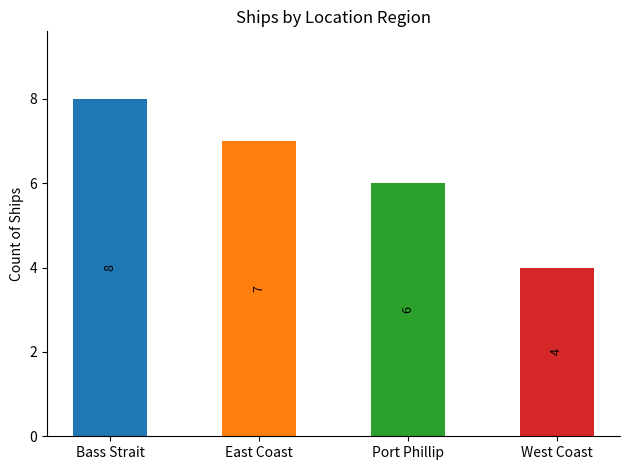

How many values are between 6 and 8?

3